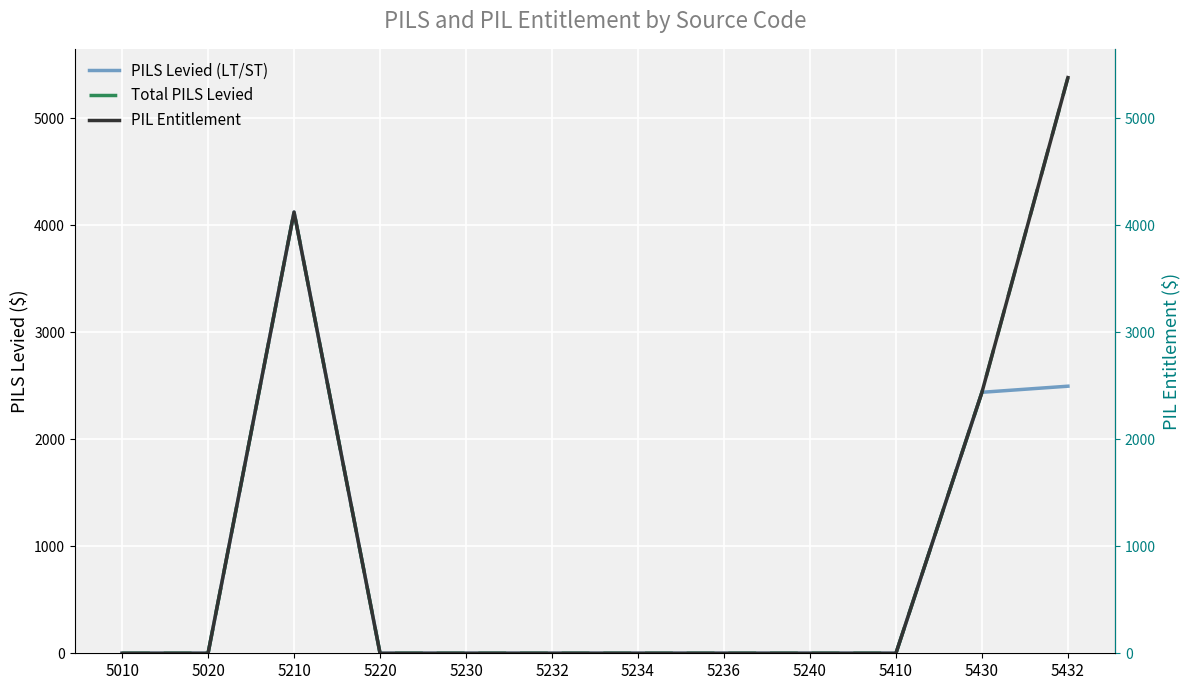

What is the difference between the maximum and second lowest values in the Total PILS Levied series?

5382